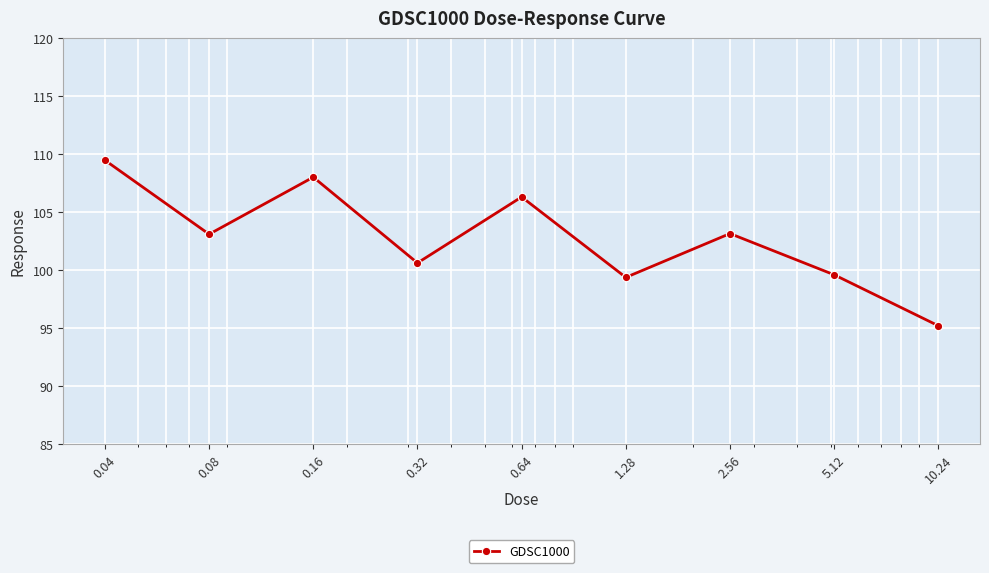

How many points are lower than both their immediate neighbors (excluding endpoints)?

3